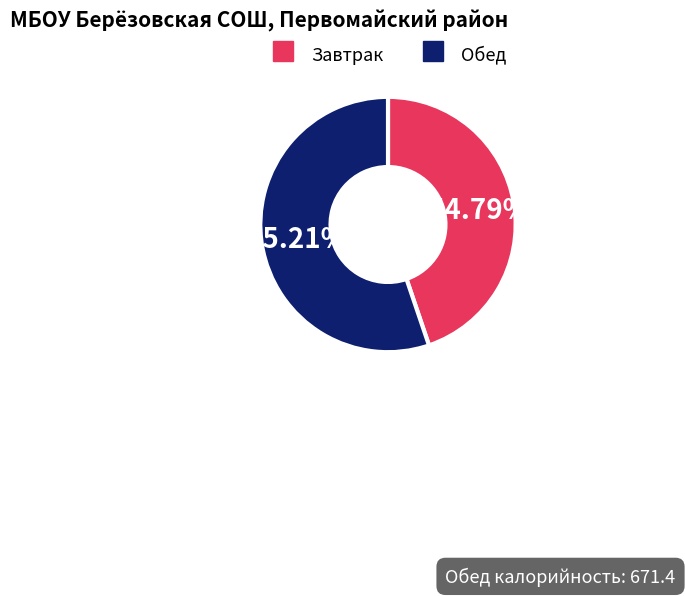

How many segments does this pie chart have?

2